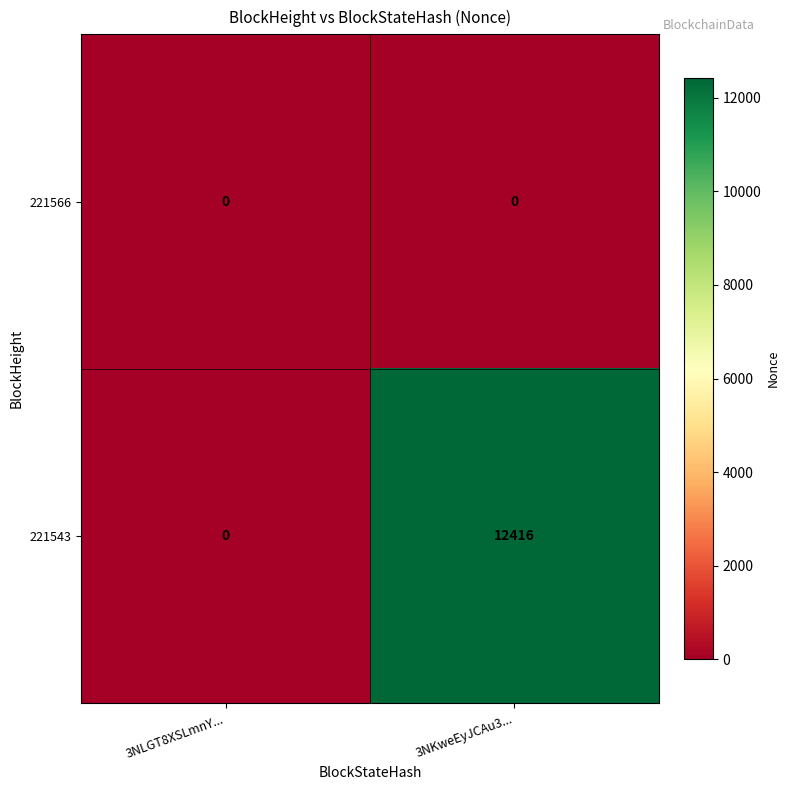

Reading left to right, list all the values displayed in this chart.

221566: 0	0
221543: 0	12416